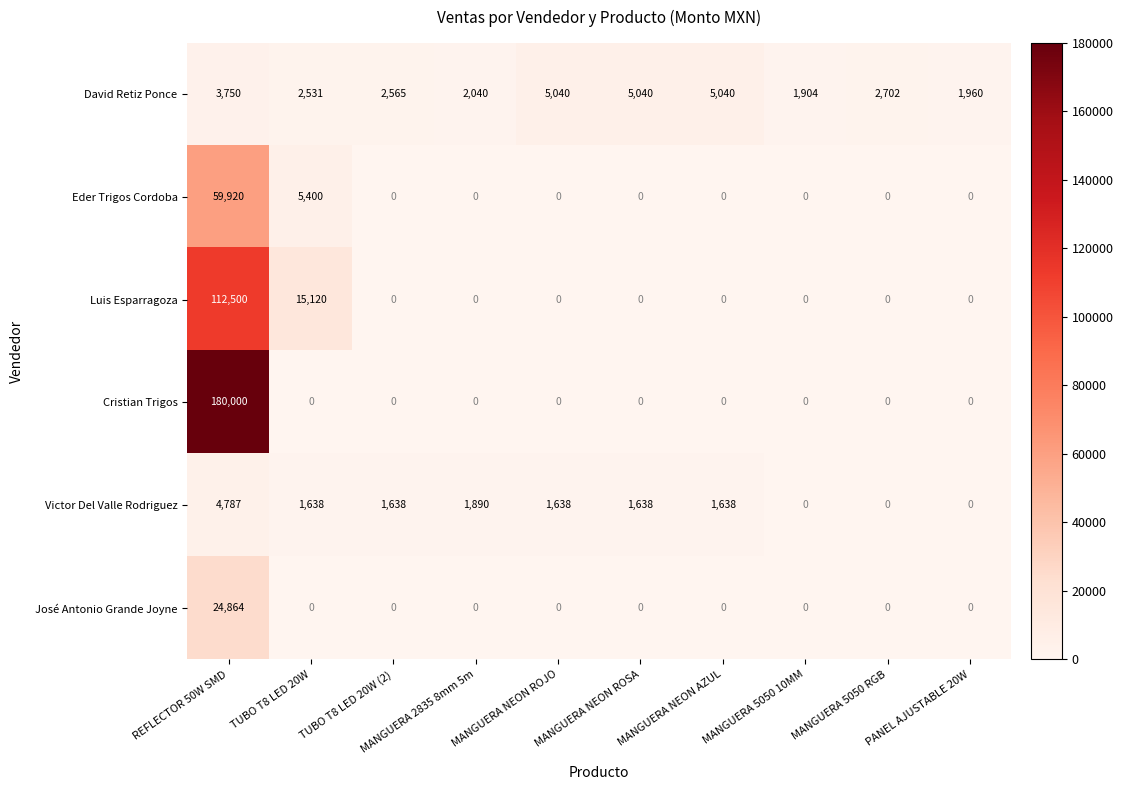

What is the sum of all Eder Trigos Cordoba values?

65320